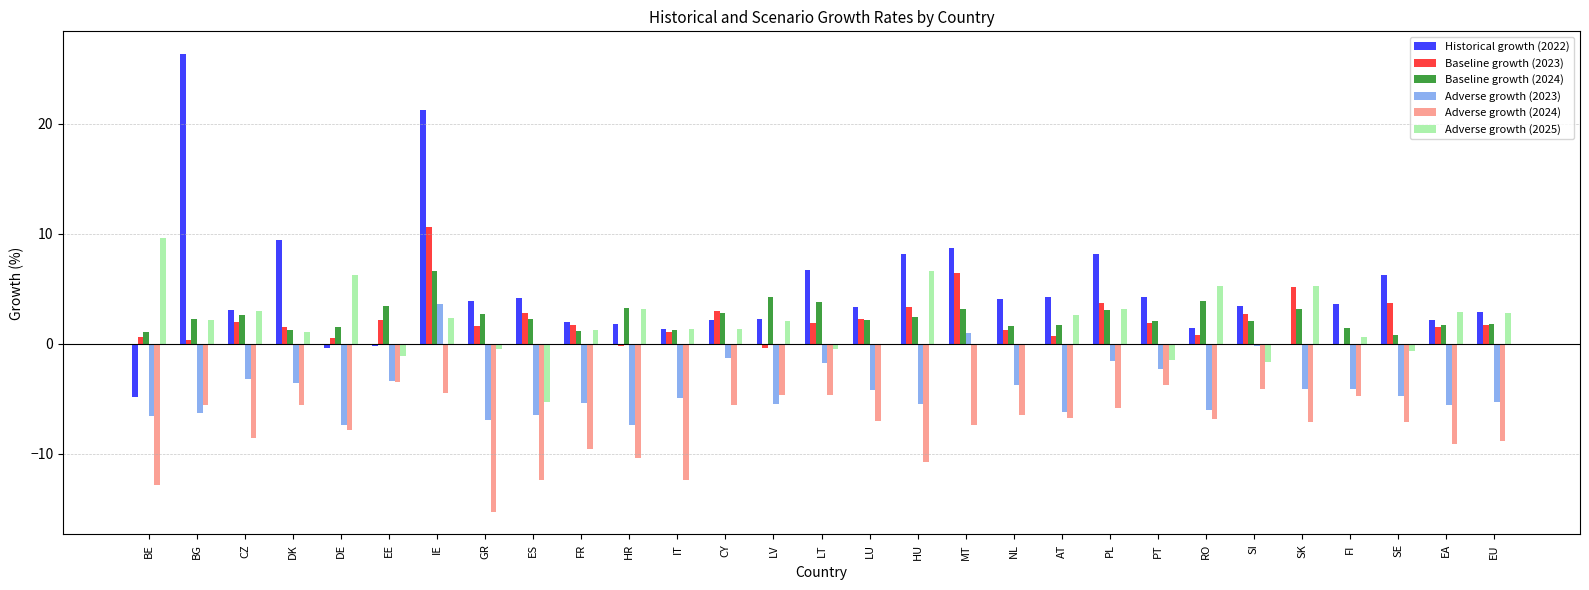

What is the maximum value shown in the chart?

26.3